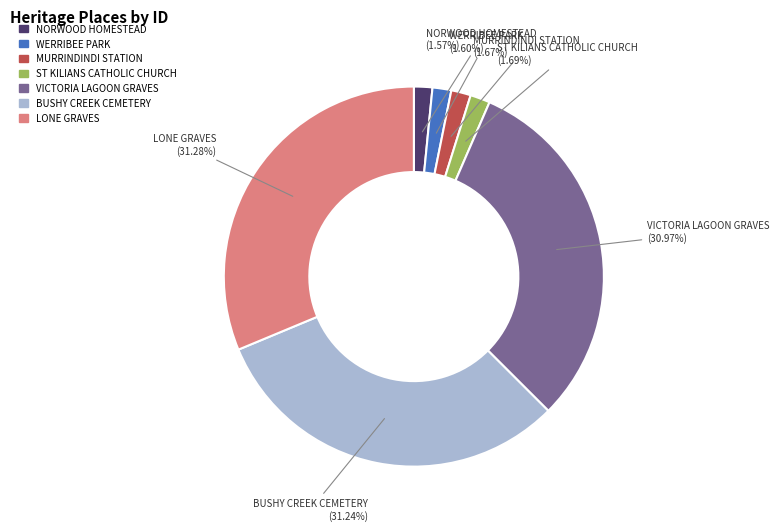

Is there any slice that represents more than half of the pie?

No